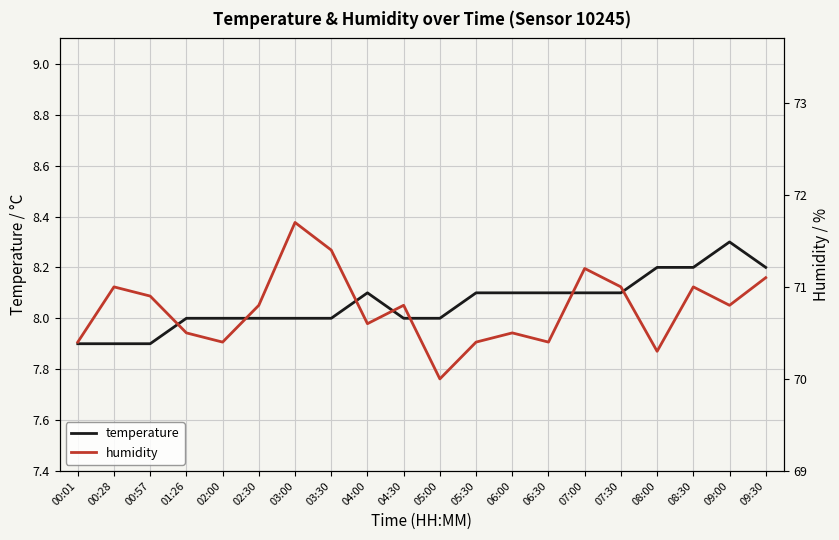

At which label does temperature first exceed 8?

04:00